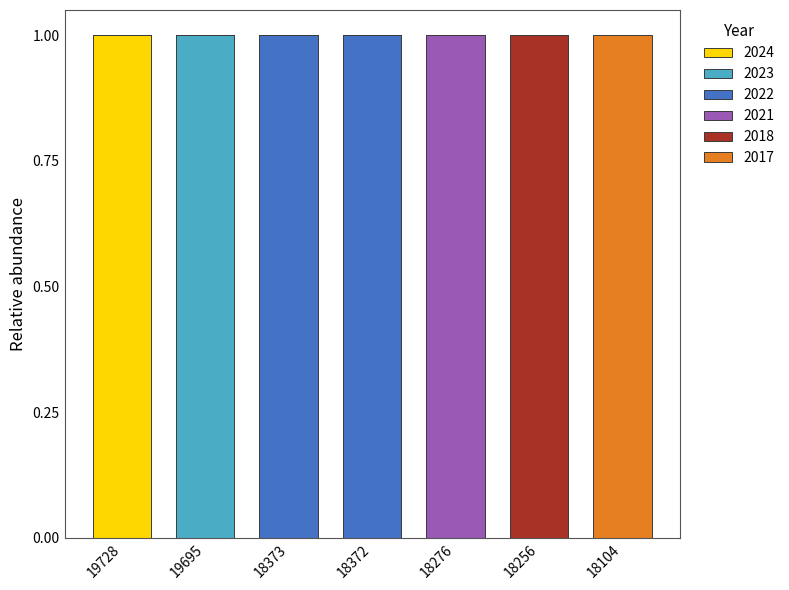

Are the bars horizontal?

No